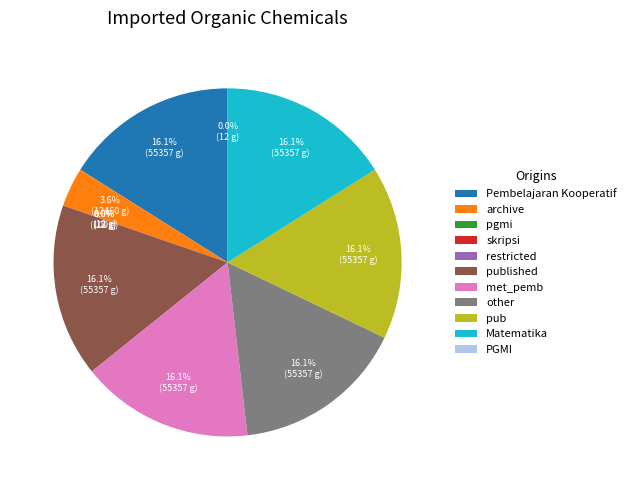

Does Pembelajaran Kooperatif represent more than half of the total?

No